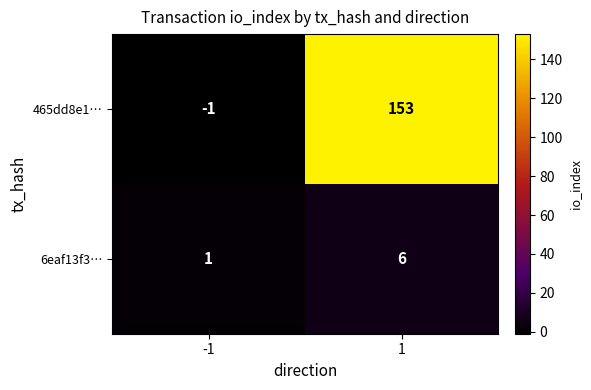

What is the sum of all 6eaf13f3… values?

7